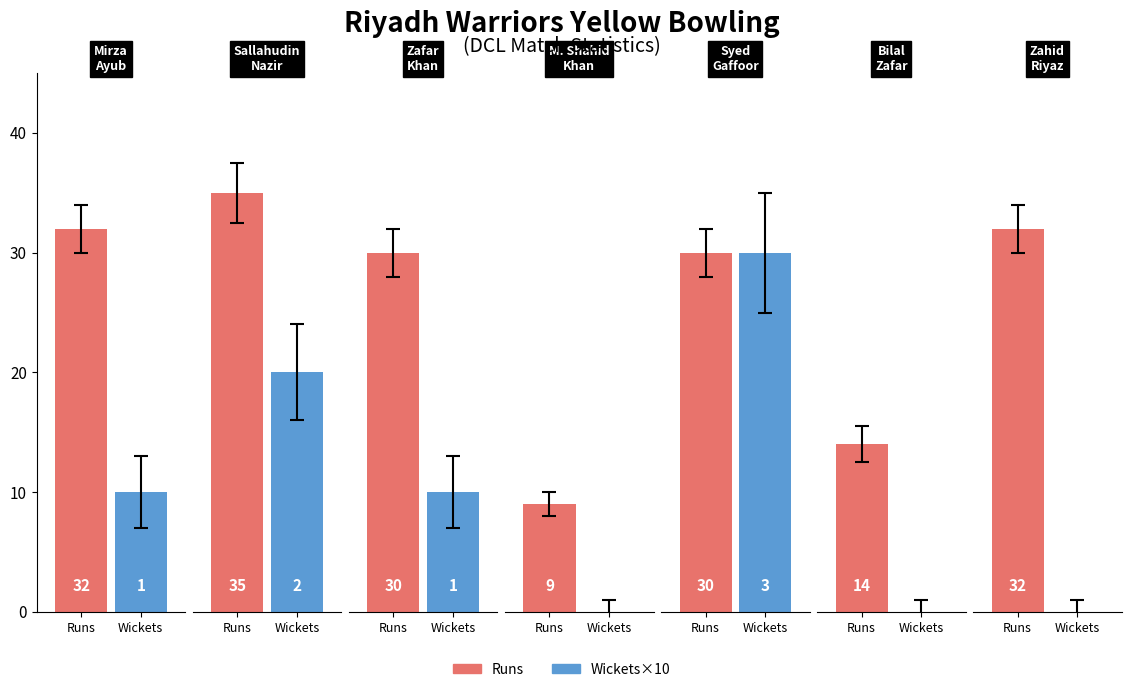

Reading left to right, list all the values displayed in this chart.

Runs: 32	35	30	9	30	14	32
Wickets: 1	2	1	0	3	0	0